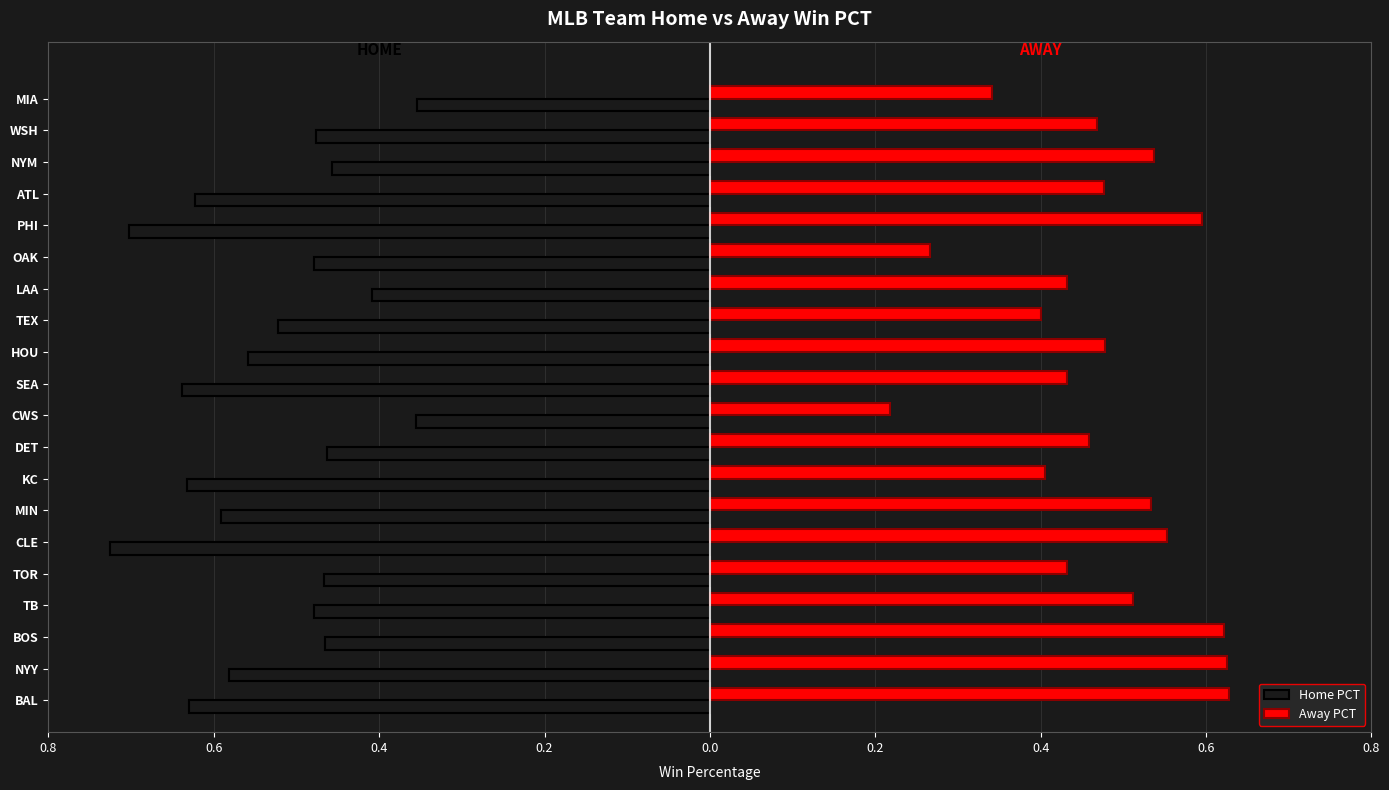

What are all the series names shown in the legend?

Home PCT, Away PCT